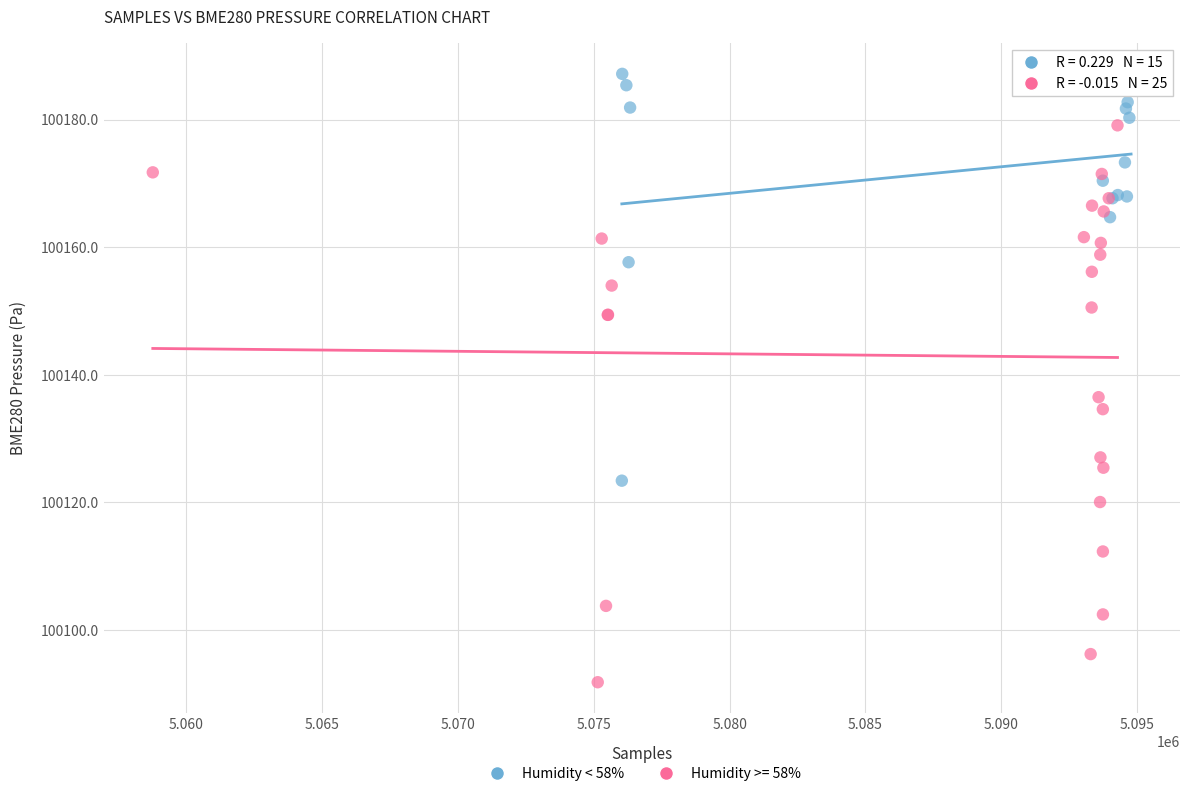

Which series contains the lowest Y value?

Humidity >= 58%